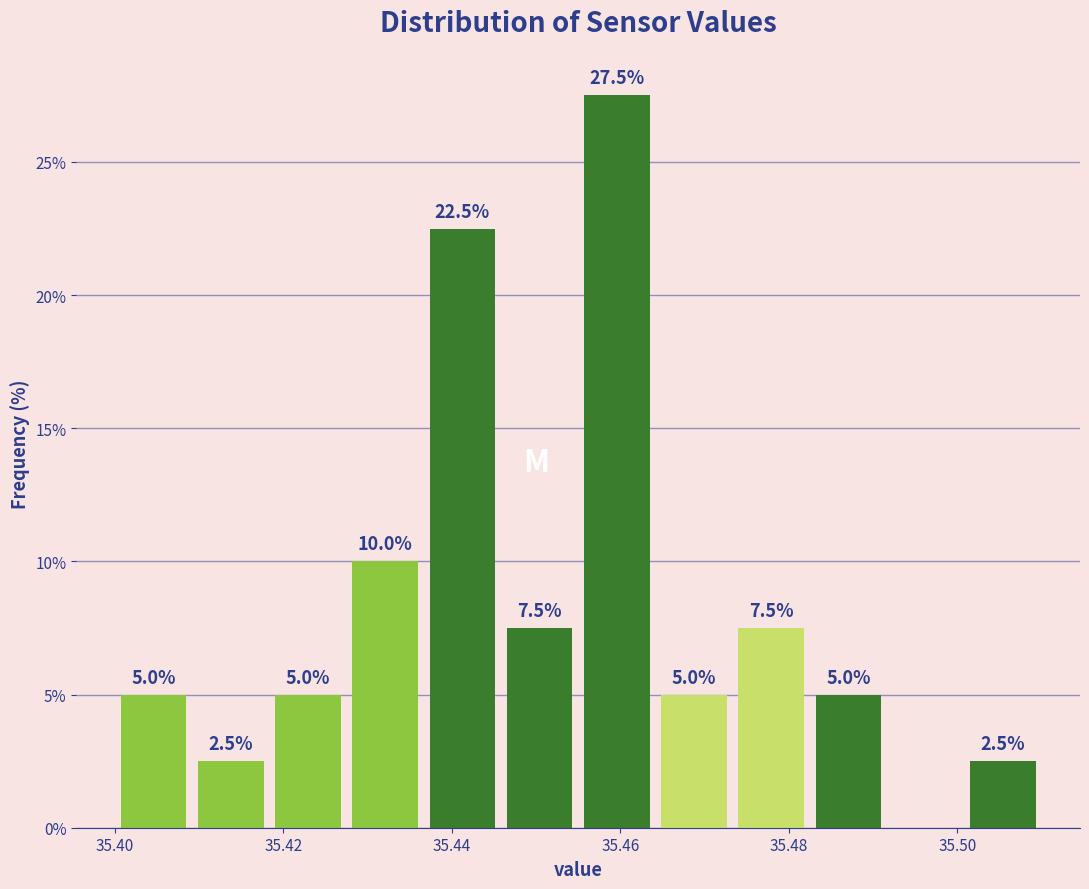

Which range on the x-axis has the tallest bar?

35.456 to 35.464